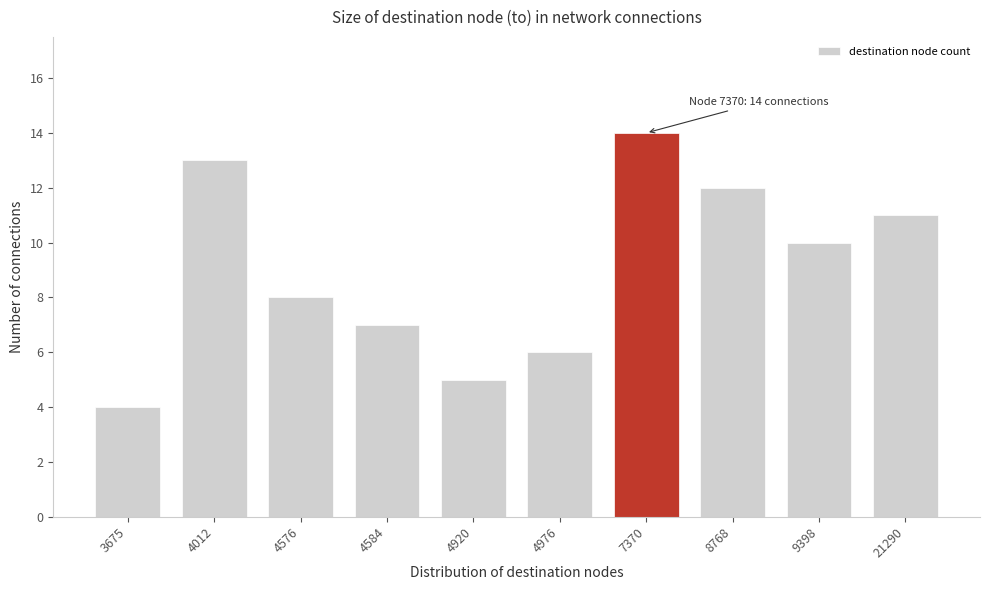

Reading left to right, what are all the values shown in this chart?

4	13	8	7	5	6	14	12	10	11